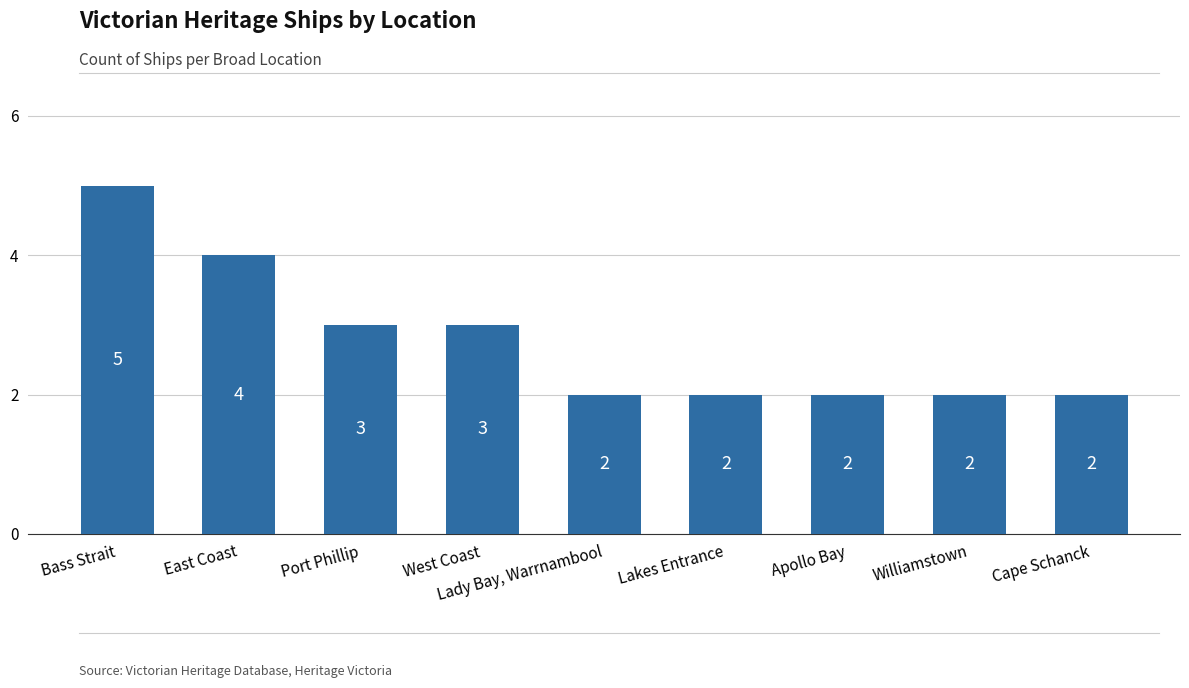

Which category has the highest value across all series?

Bass Strait